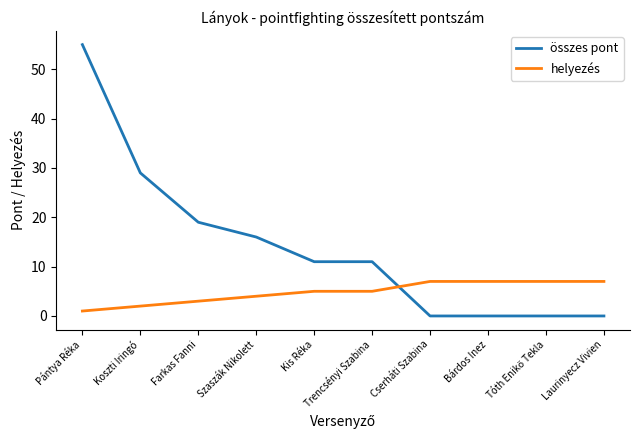

The value of összes pont at Pántya Réka is 97. True or false?

False